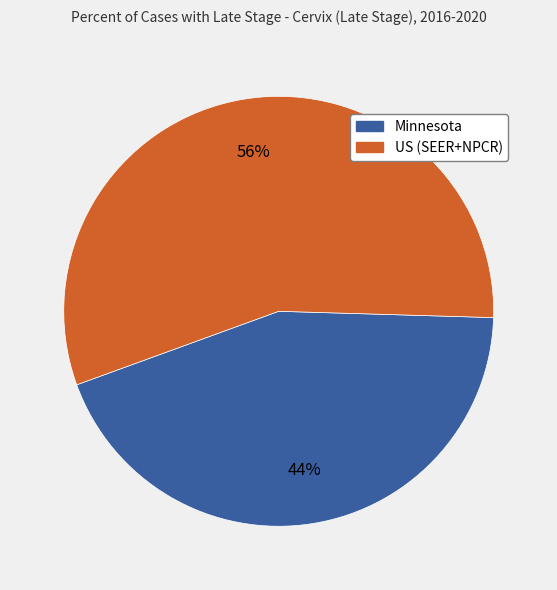

To the nearest percent, what is the difference between the largest and smallest slice percentages?

12%